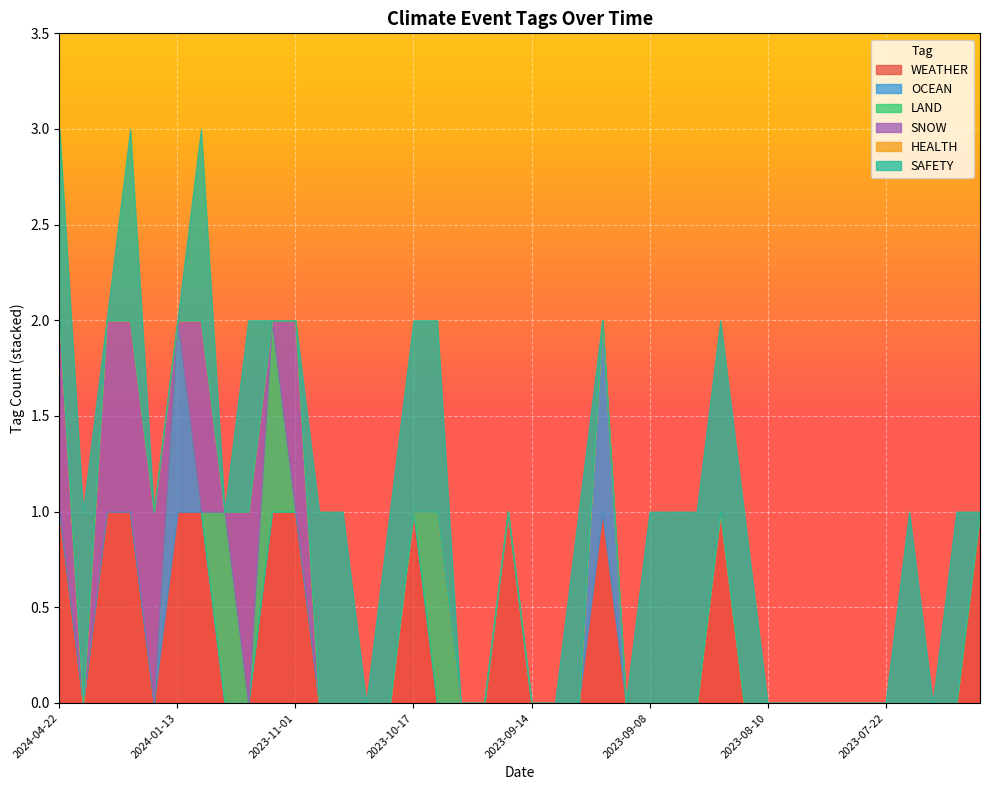

How many series are shown in this chart?

6